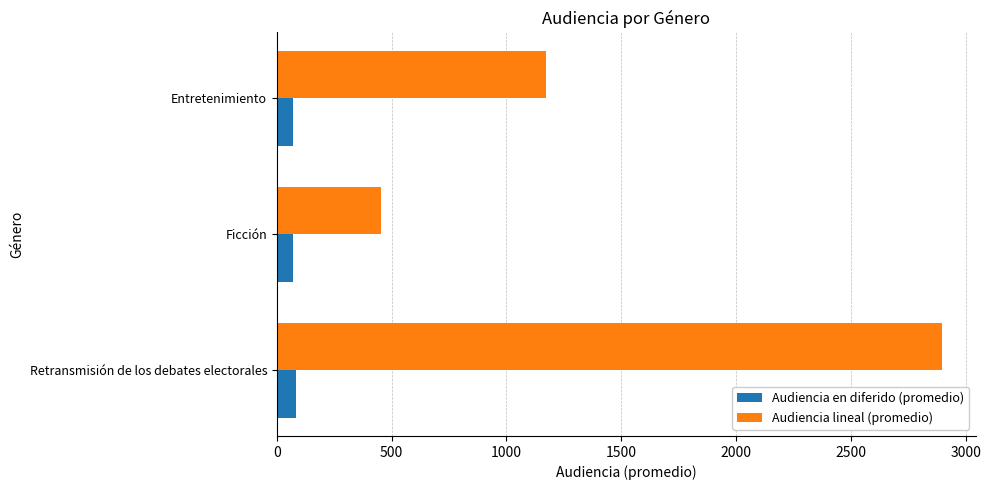

List the series in order of their overall mean, highest first.

Audiencia lineal (promedio), Audiencia en diferido (promedio)